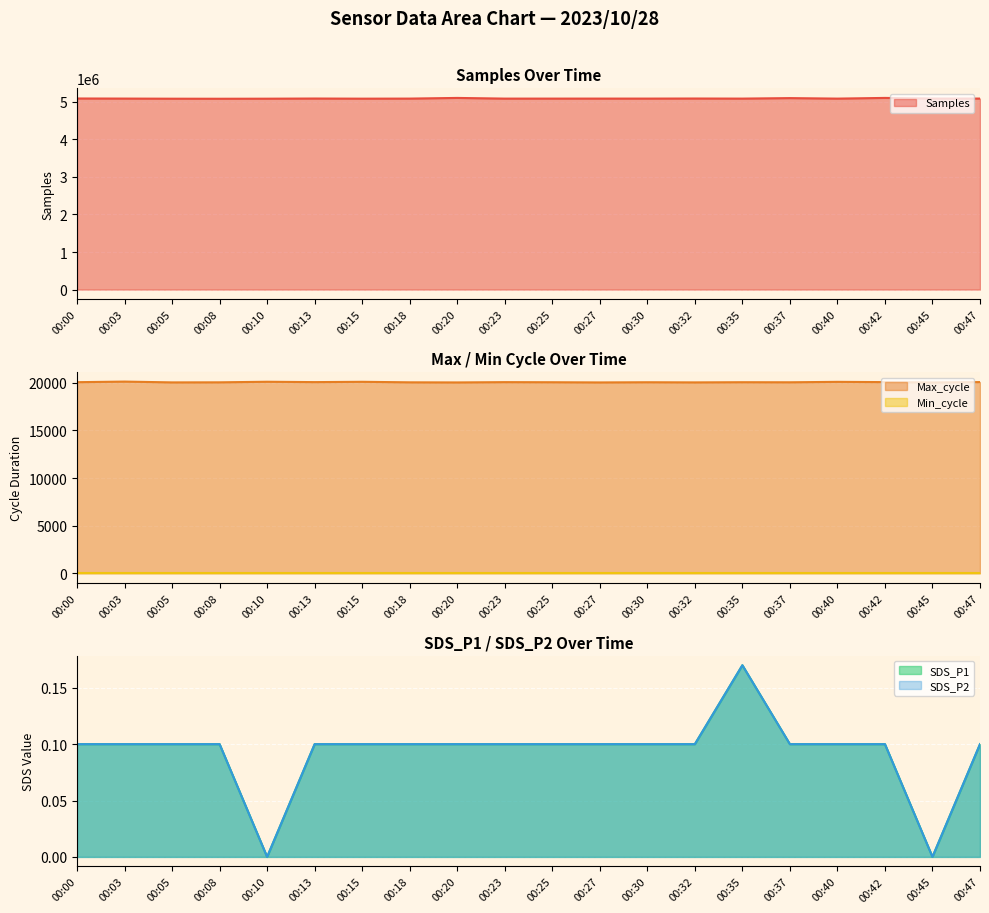

What is the maximum value for Samples?

5104381